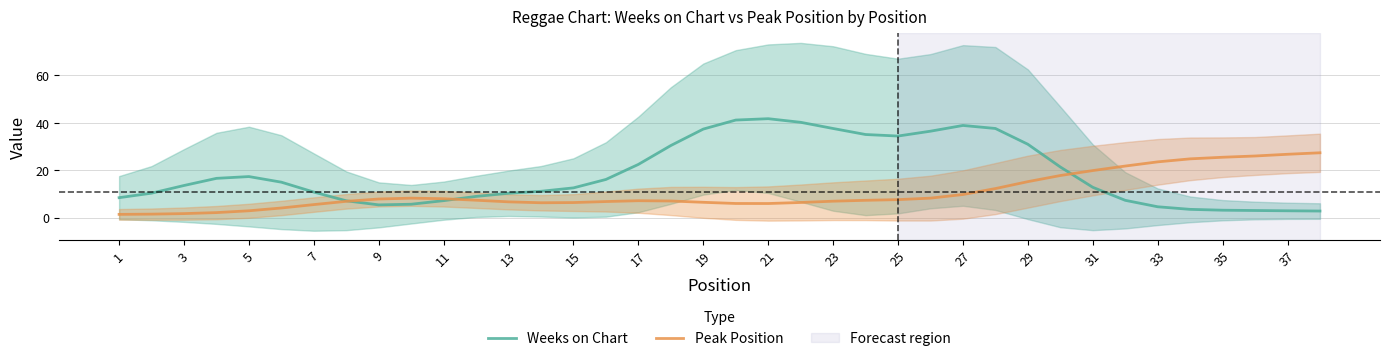

What is the maximum value for Weeks on Chart?

41.8